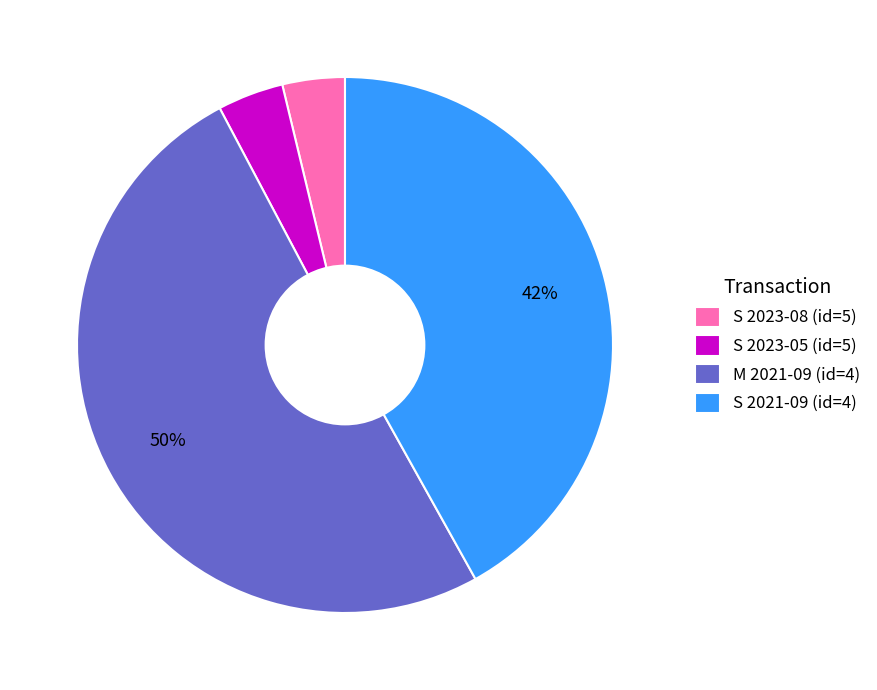

Count the number of slices in the pie.

4